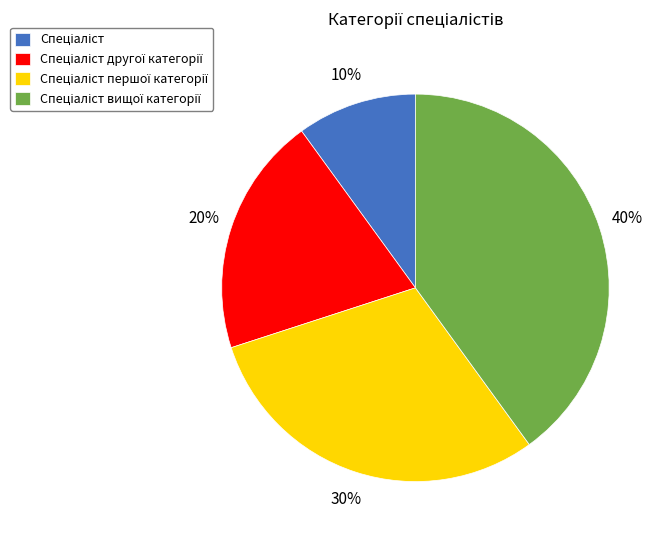

Does any single category account for the majority?

No